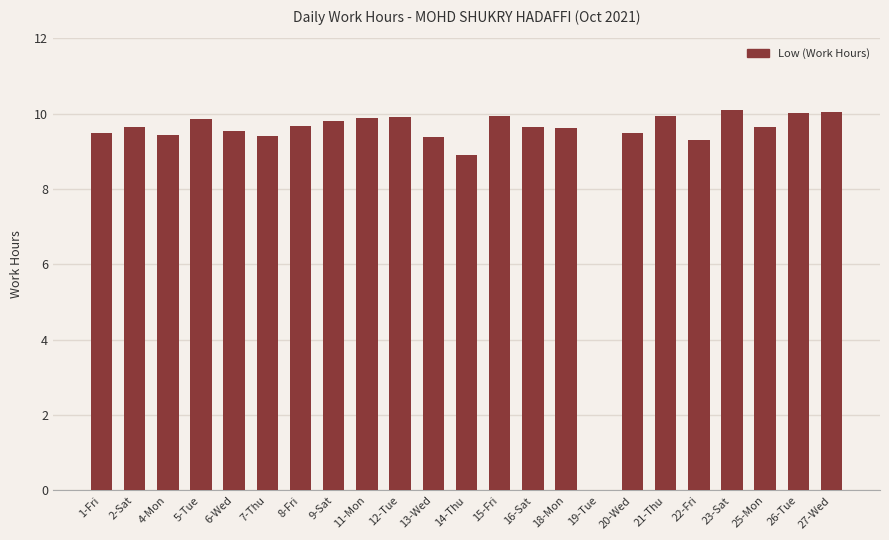

At which label is the value closest to 5?

14-Thu